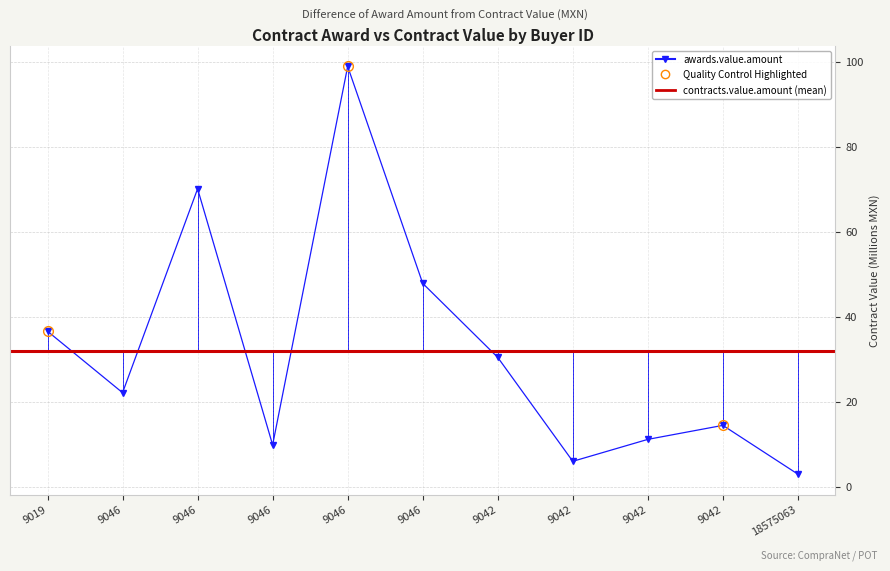

How many data points are less than 22?

5